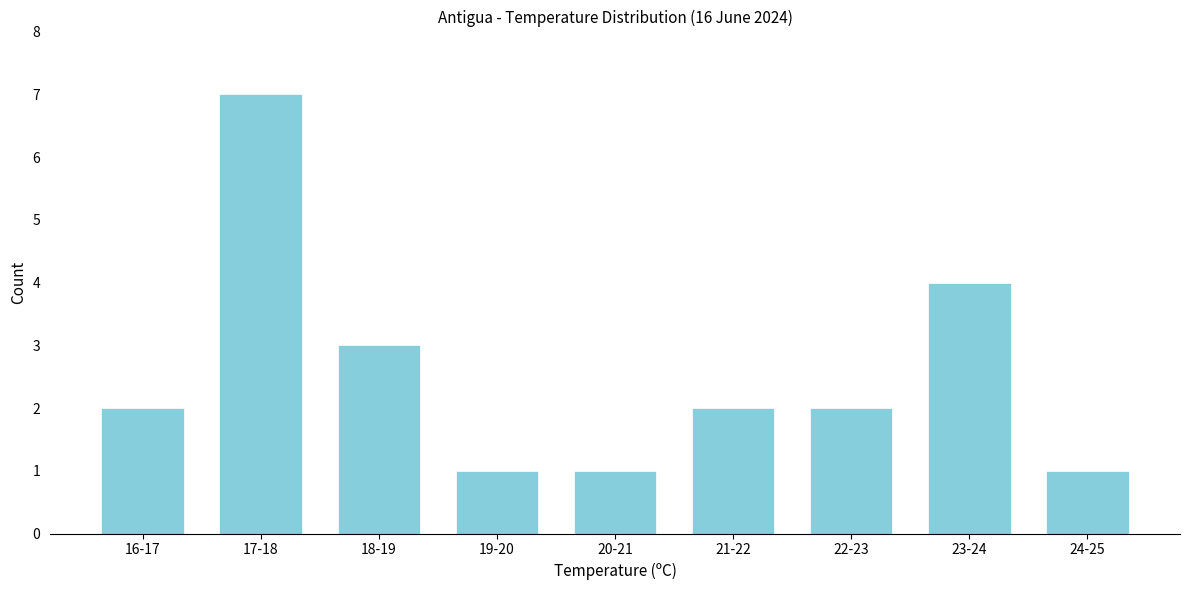

Reading left to right, what are all the values shown in this chart?

16-17=2	17-18=7	18-19=3	19-20=1	20-21=1	21-22=2	22-23=2	23-24=4	24-25=1